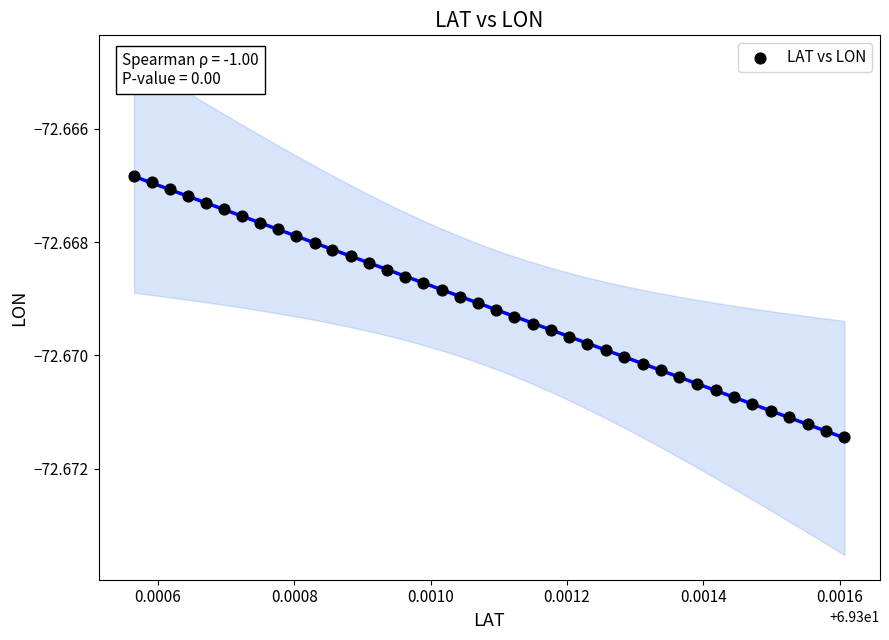

How many data points are displayed?

40